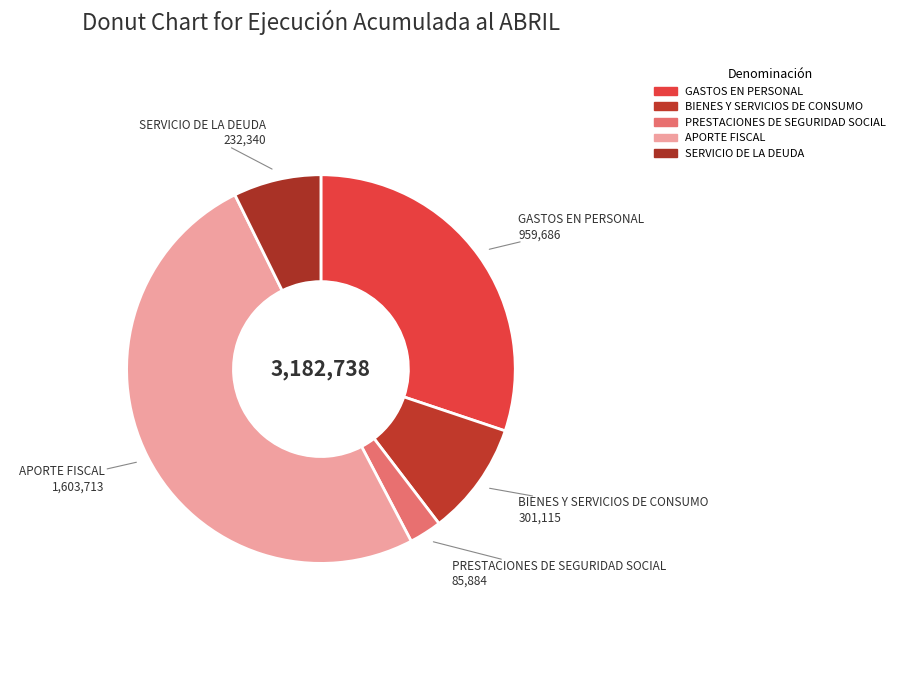

How many slices are in this pie chart?

5